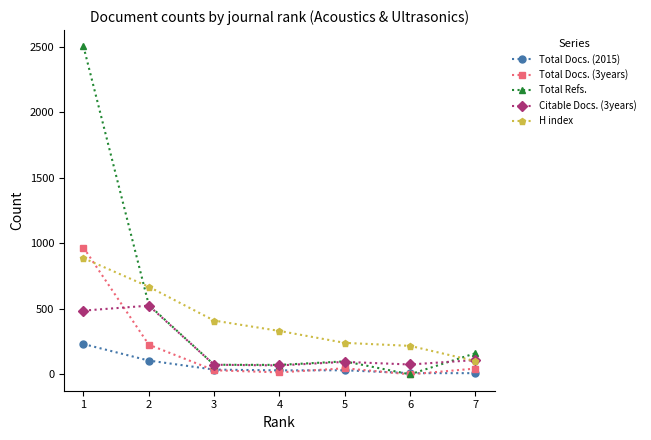

What is the value of the Total Docs. (2015) point at the 6th from the left?

9